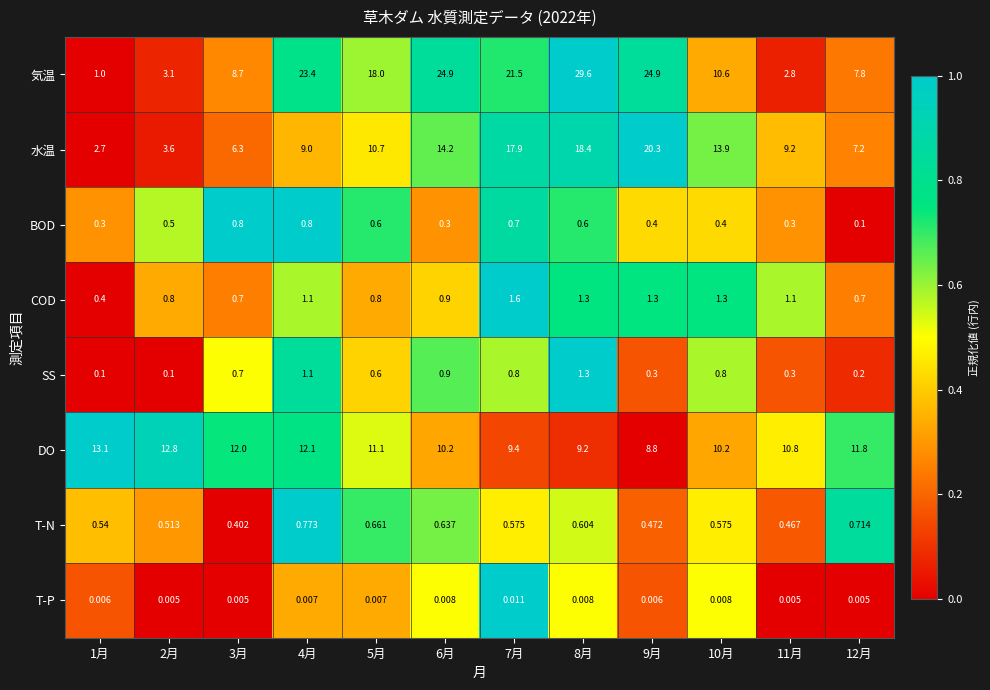

What is the difference between the highest and lowest values at 11月?

10.8